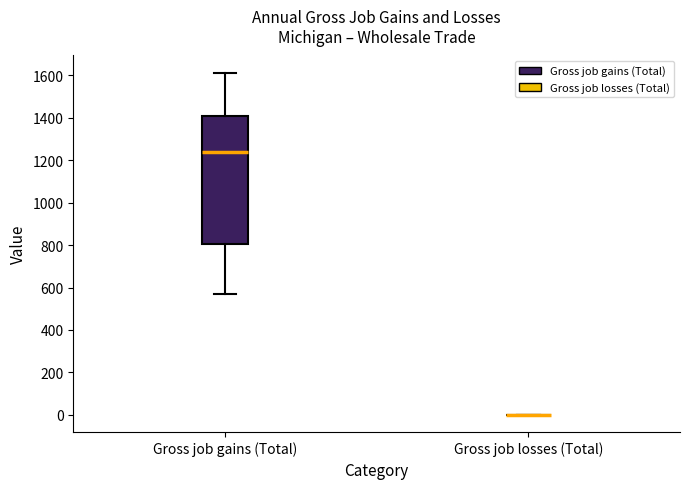

Reading left to right, read every box against the y-axis: the position of its median line, the range the box covers, and the ends of its whiskers. The values are not printed on the chart, so give them approximately, as read against the axis.

Gross job gains (Total): median 1240, box 800 to 1400, whiskers 580 to 1620
Gross job losses (Total): box collapsed to a line at 0, whiskers 0 to 0